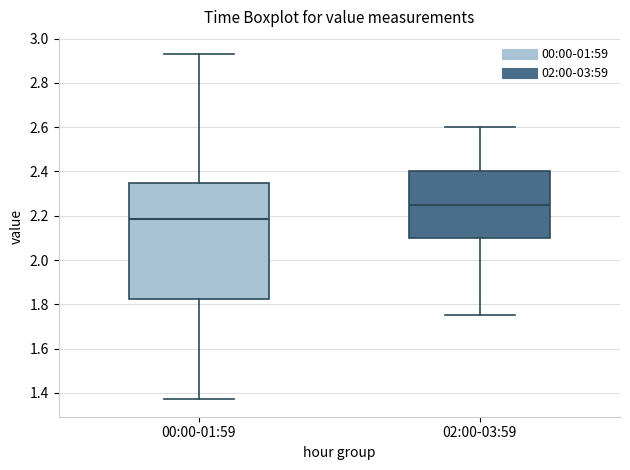

Reading left to right, transcribe this box plot: for each box, give where its median line is, the range the box spans, and where its two whiskers end, as read against the y-axis. The values are not printed on the chart, so give them approximately, as read against the axis.

00:00-01:59: median 2.18, box 1.82 to 2.34, whiskers 1.38 to 2.94
02:00-03:59: median 2.26, box 2.10 to 2.40, whiskers 1.76 to 2.60